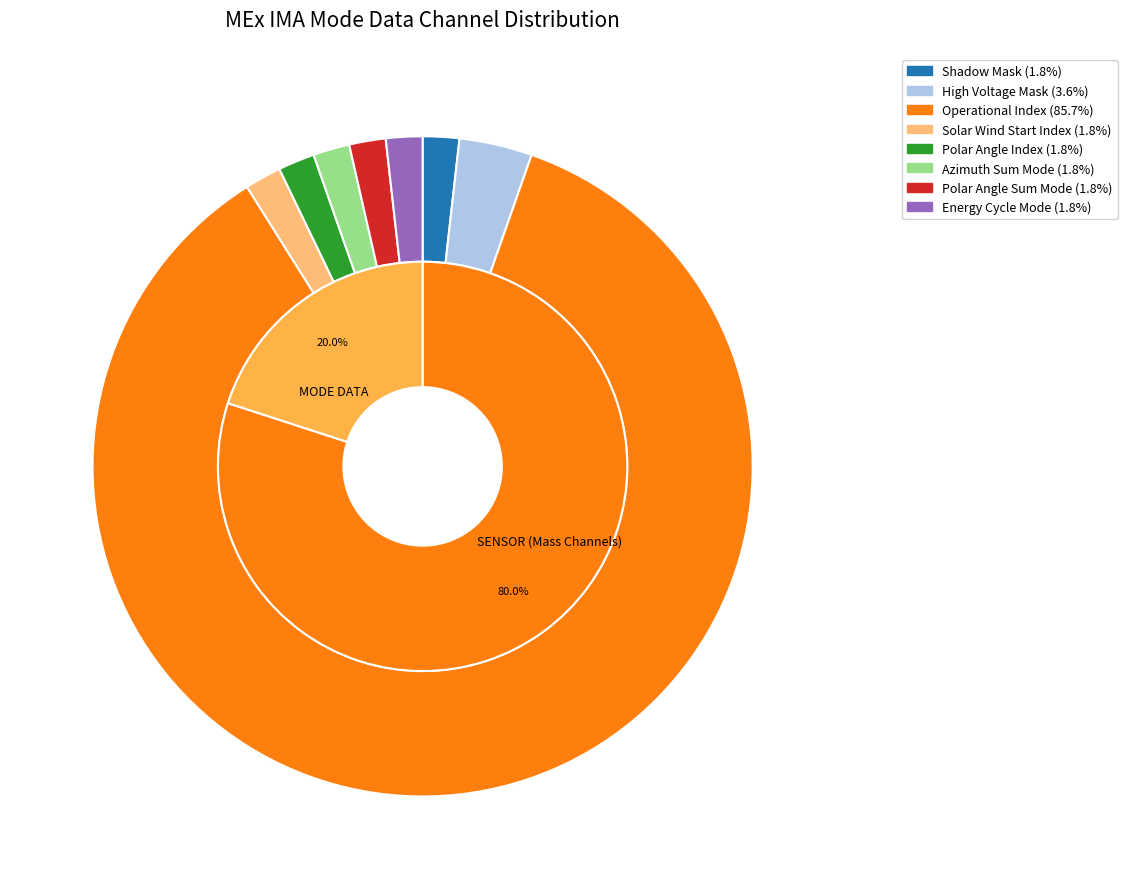

Combined, do Polar Angle Sum Mode and High Voltage Mask account for over 50%?

No